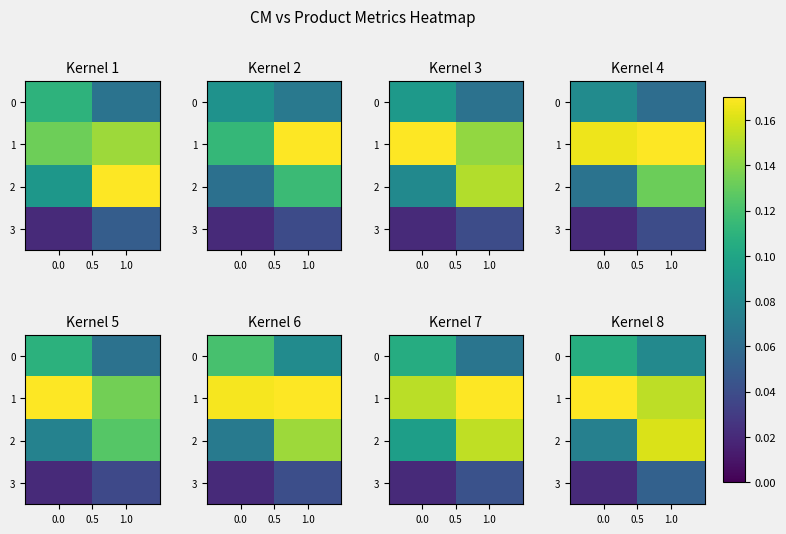

The row_3 series shows 0.0 at 0.0. True or false?

True